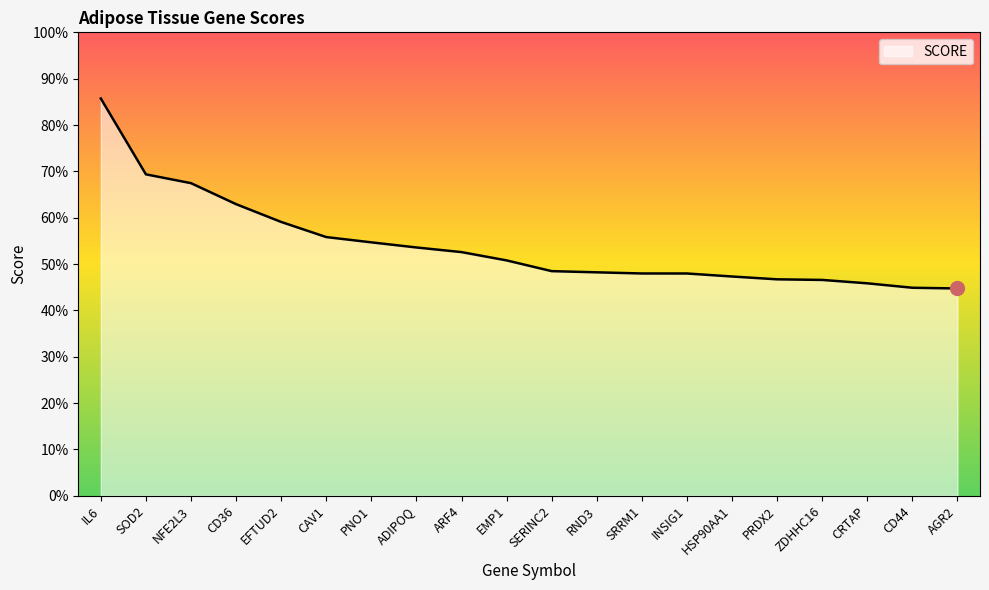

What is the average value?

0.5